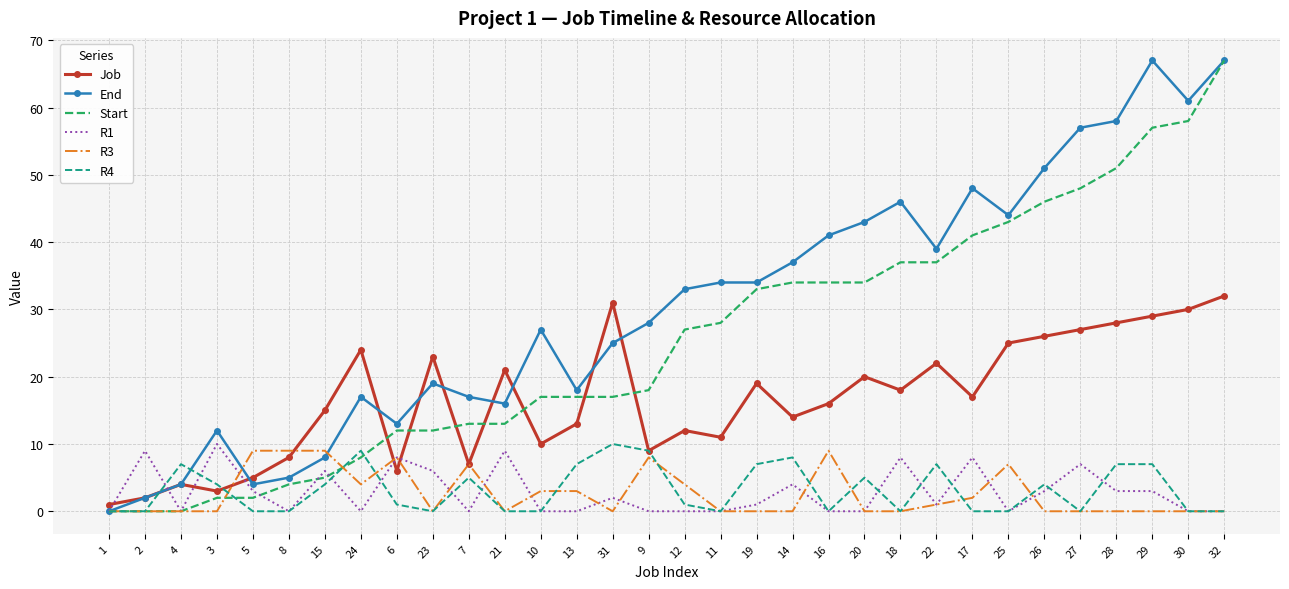

Which series changed the most between 17 and 29?

End